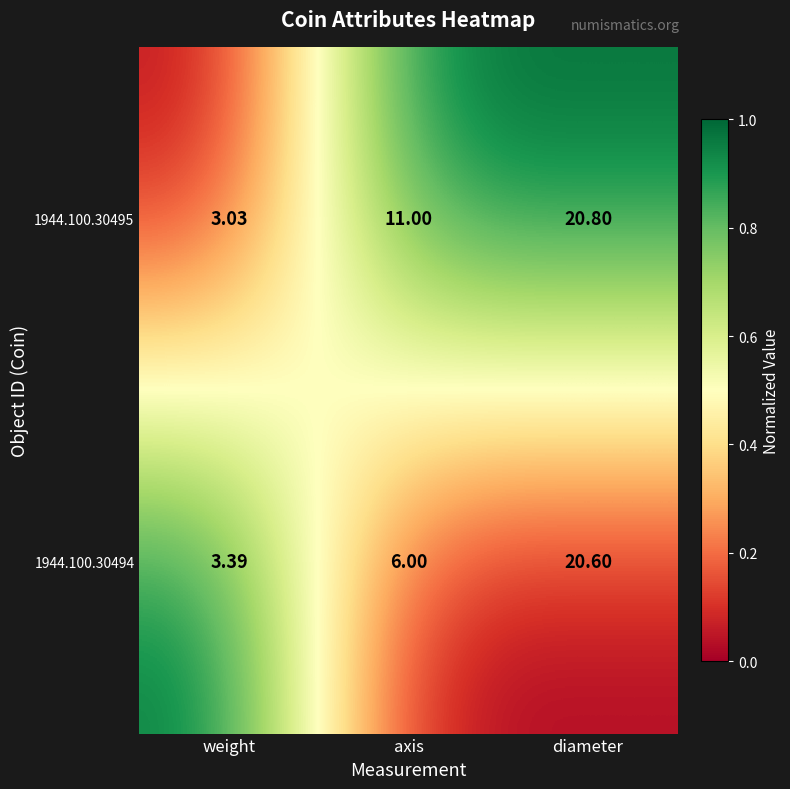

What is the spread (max minus min) of values at diameter?

0.2